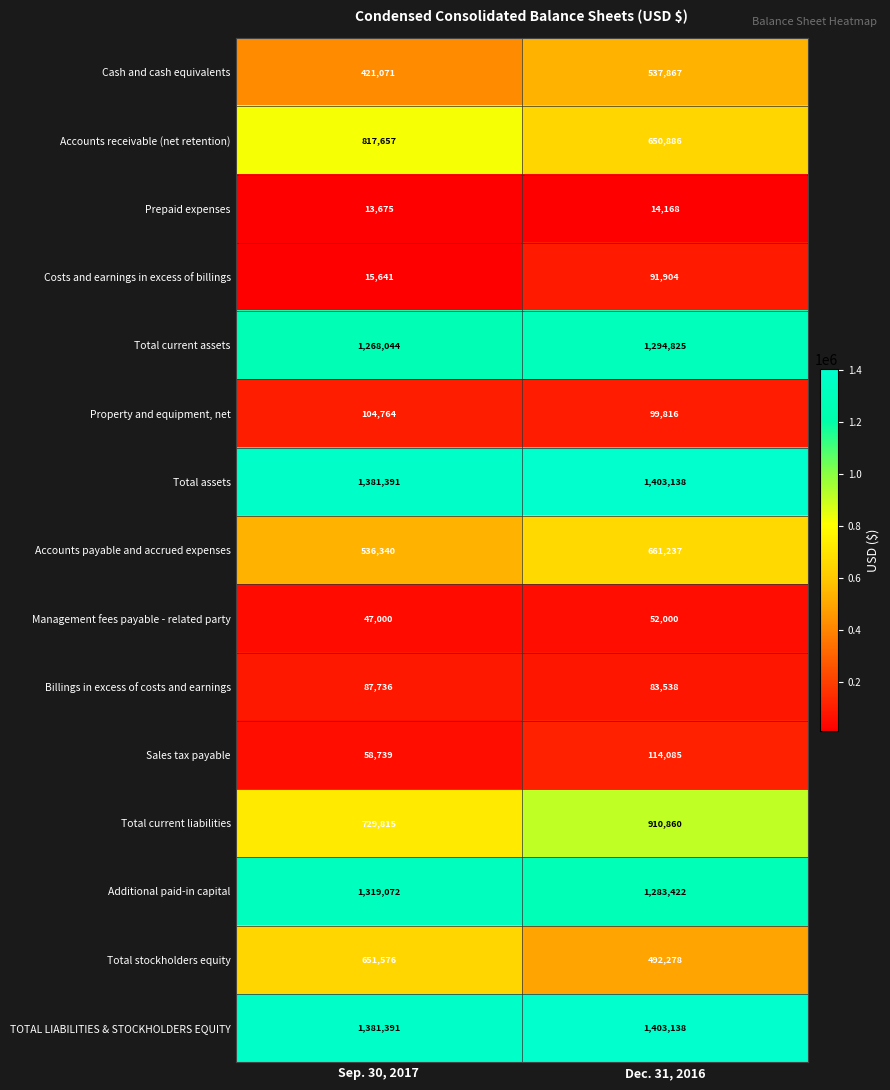

What is the difference between the maximum and minimum values in the Prepaid expenses series?

493